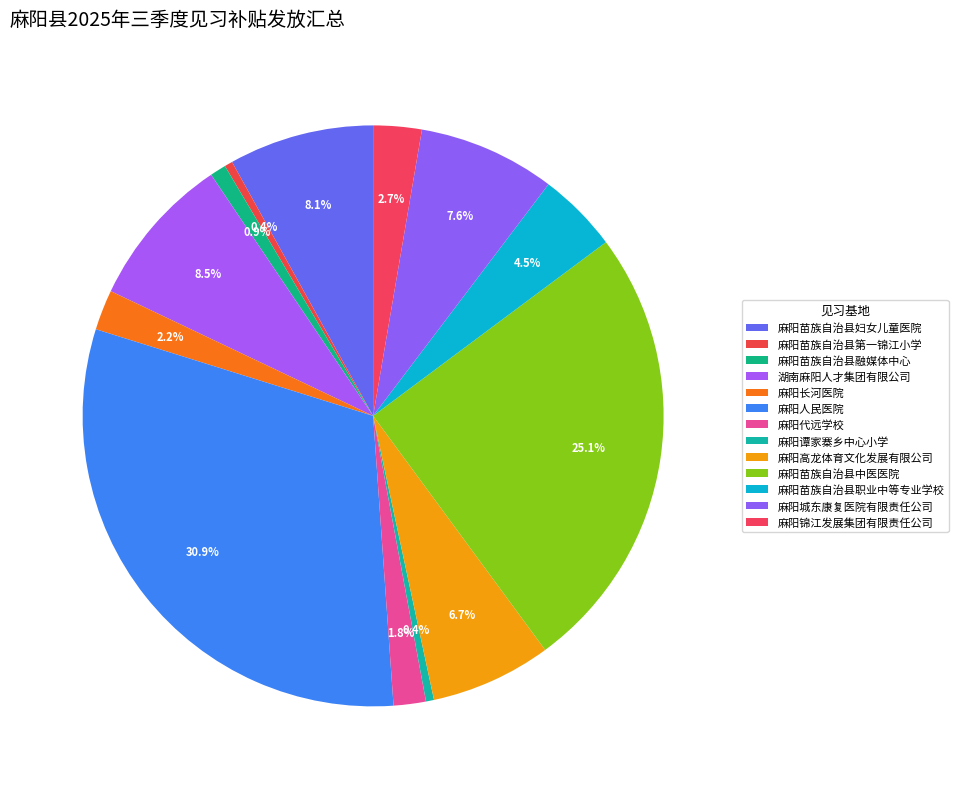

Combined, what portion of the pie is 麻阳谭家寨乡中心小学 and 麻阳高龙体育文化发展有限公司?

7.2%